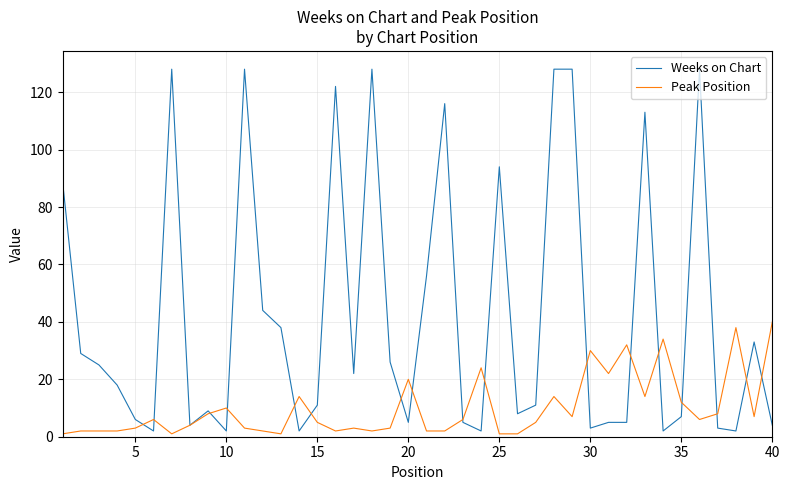

What is the greatest value displayed?

128